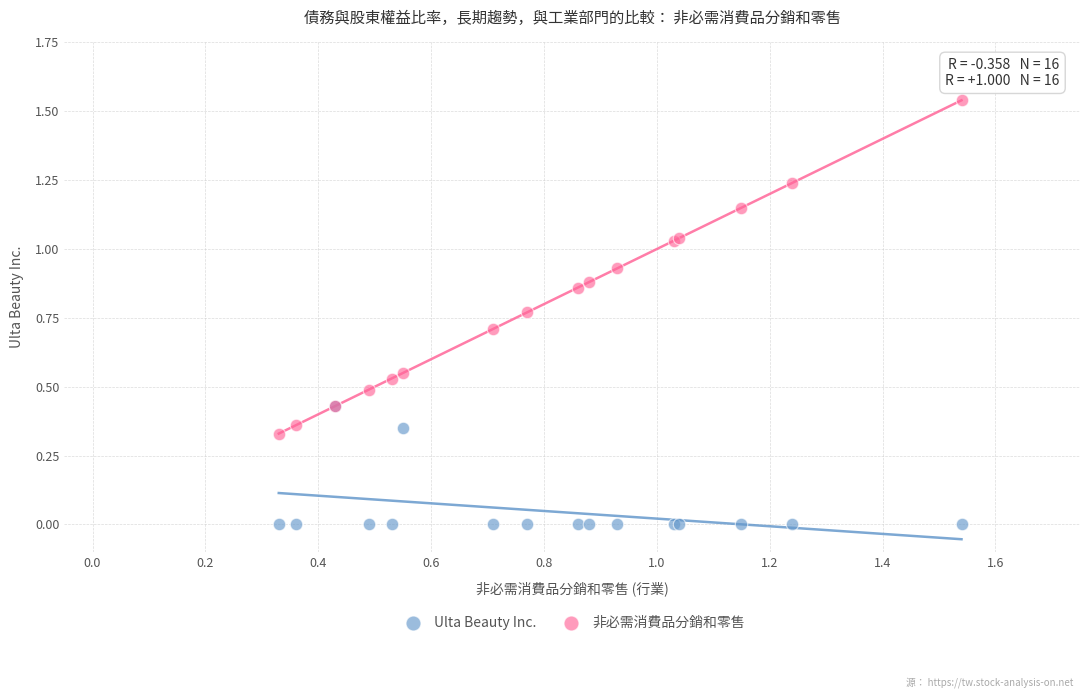

Which series contains the lowest Y value?

Ulta Beauty Inc.